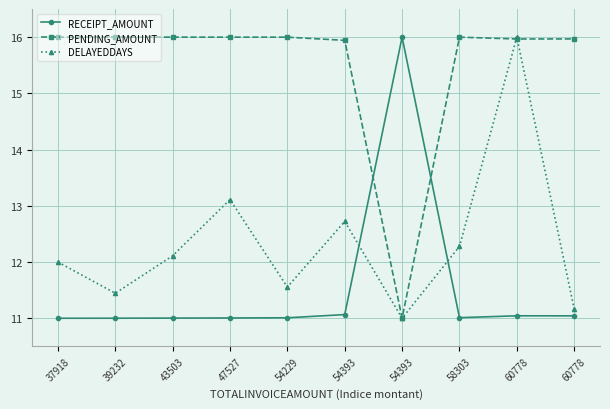

Is this an area chart (filled region under the line)?

No